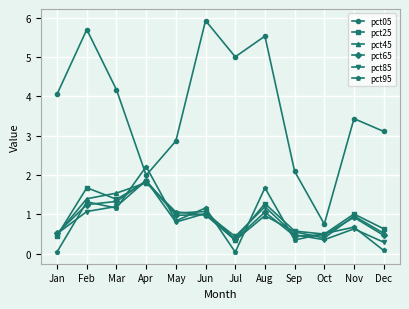

True or false: pct65 and pct85 intersect in this chart.

True